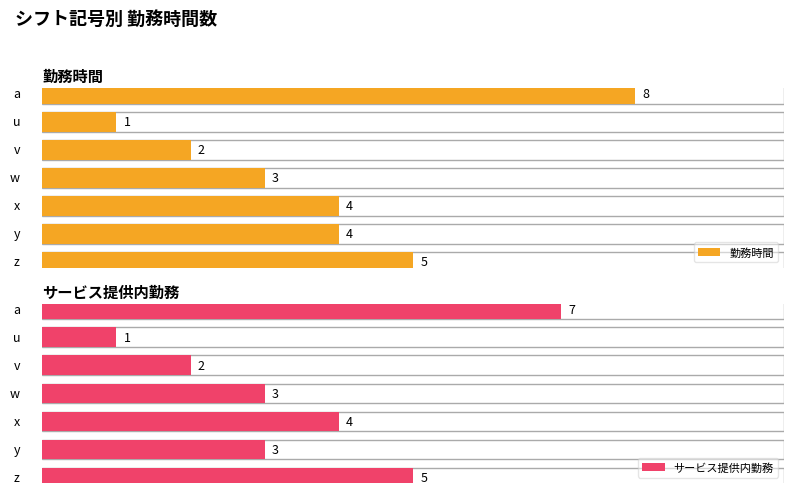

The value of 勤務時間 at d is -4. True or false?

False